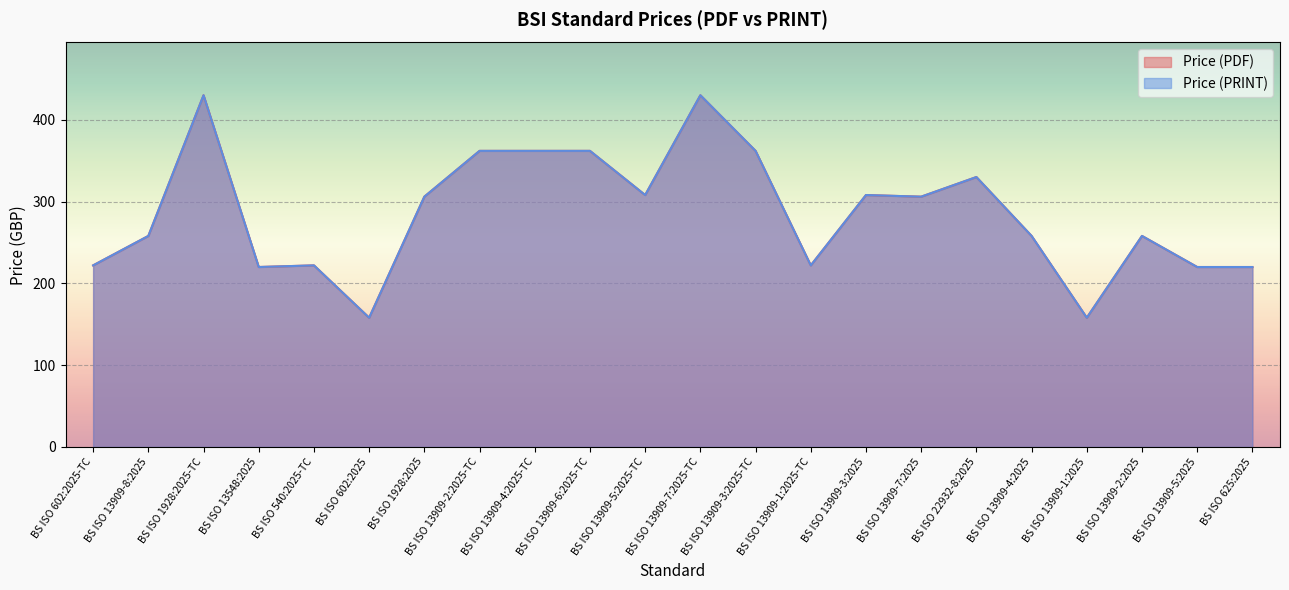

What is the approximate value of Price (PDF) at BS ISO 22932-8:2025, to the nearest 50?

350